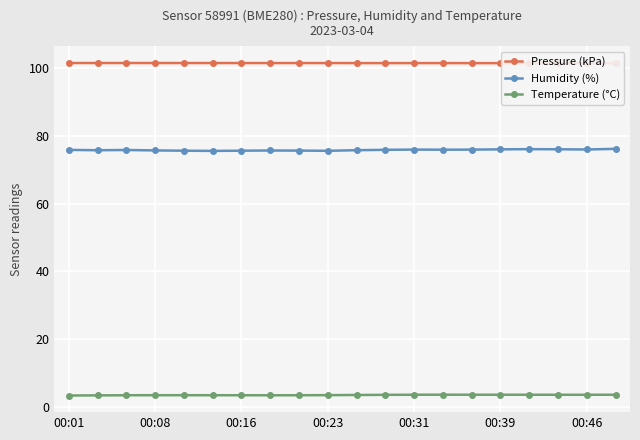

How many lines are shown in the chart?

3